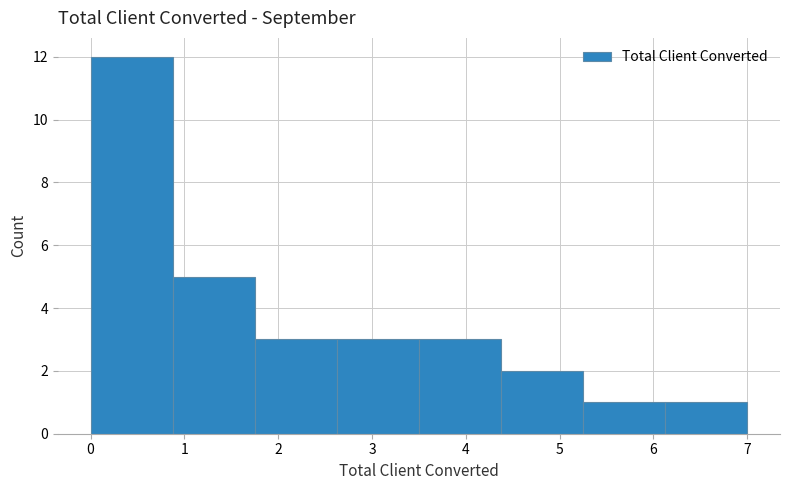

Reading left to right, list every bar in this chart as the range it spans on the x-axis followed by its height. Neither the bar edges nor the heights are printed on the chart, so give them approximately, as read against the axes.

0.0 to 0.9: 12
0.9 to 1.8: 5
1.8 to 2.6: 3
2.6 to 3.5: 3
3.5 to 4.4: 3
4.4 to 5.3: 2
5.3 to 6.1: 1
6.1 to 7.0: 1